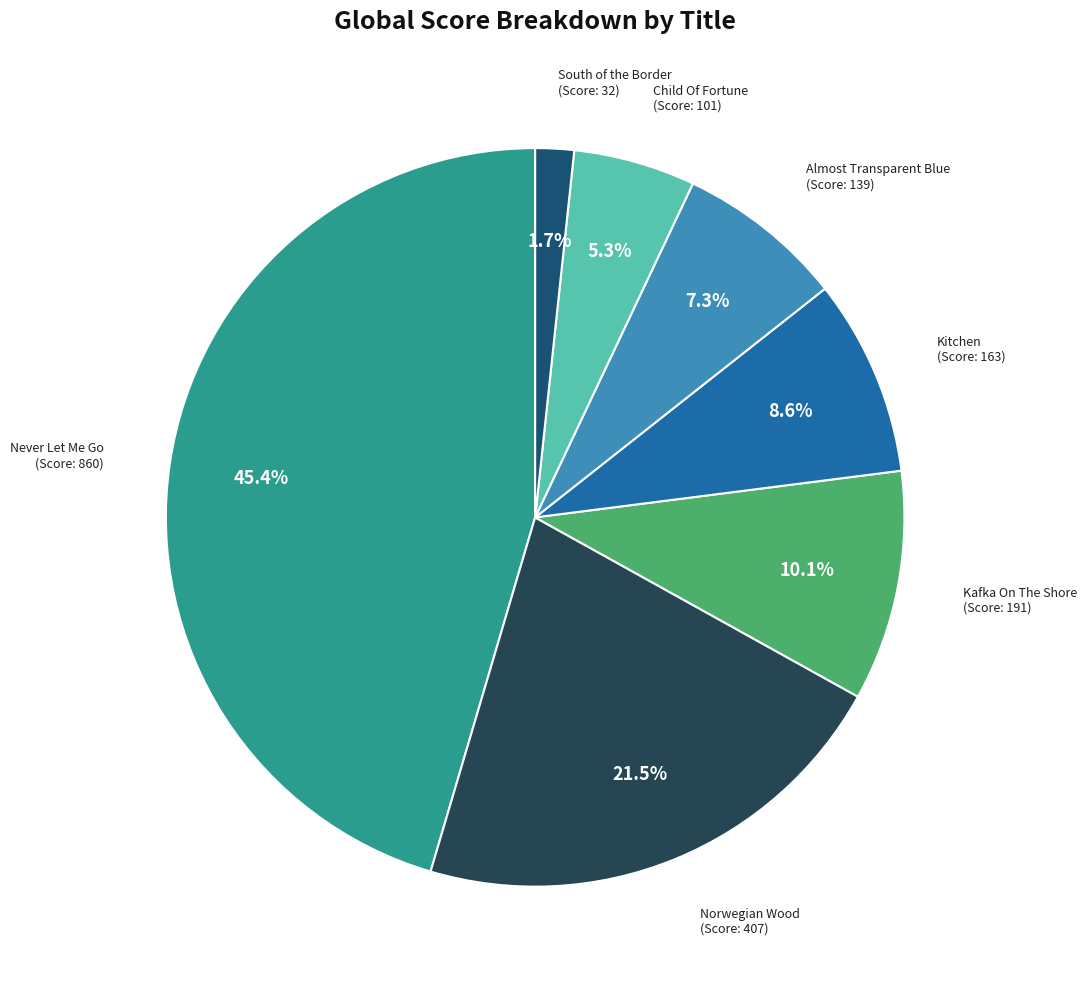

What is the largest slice in the pie chart?

Never Let Me Go